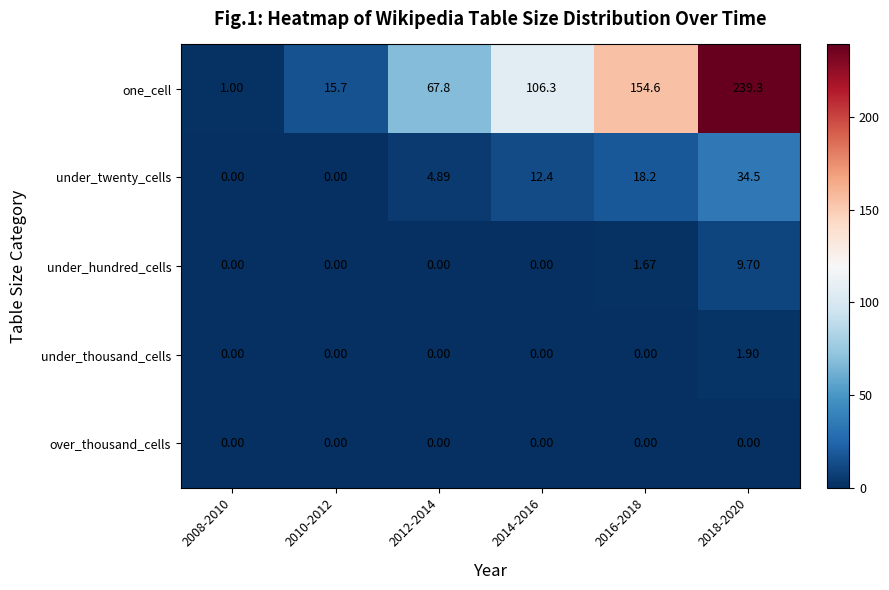

Rank the series by their maximum value, from highest to lowest.

one_cell, under_twenty_cells, under_hundred_cells, under_thousand_cells, over_thousand_cells